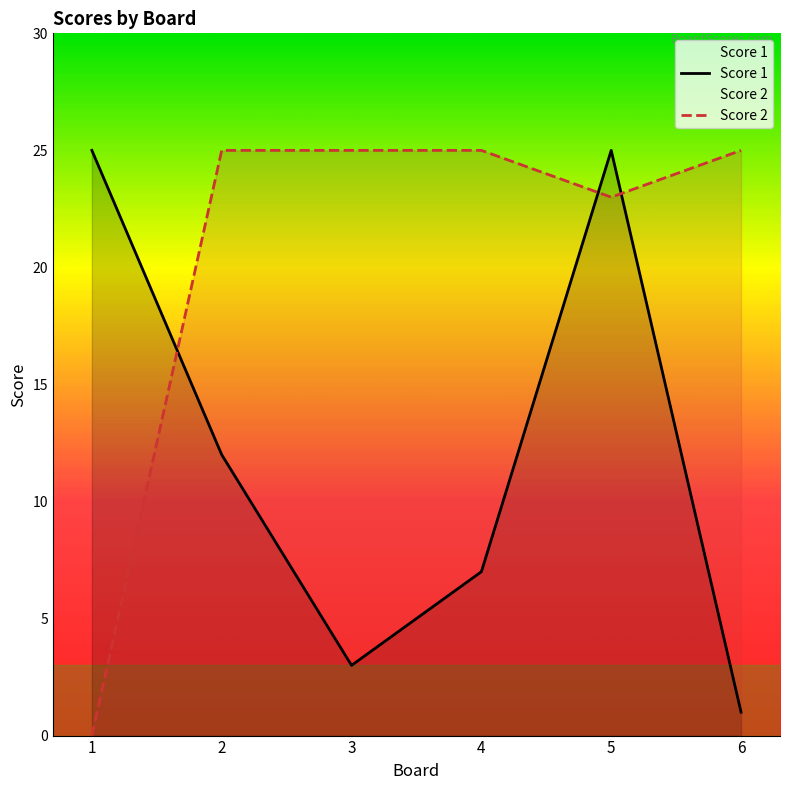

At which category is the sum across all series the highest?

5